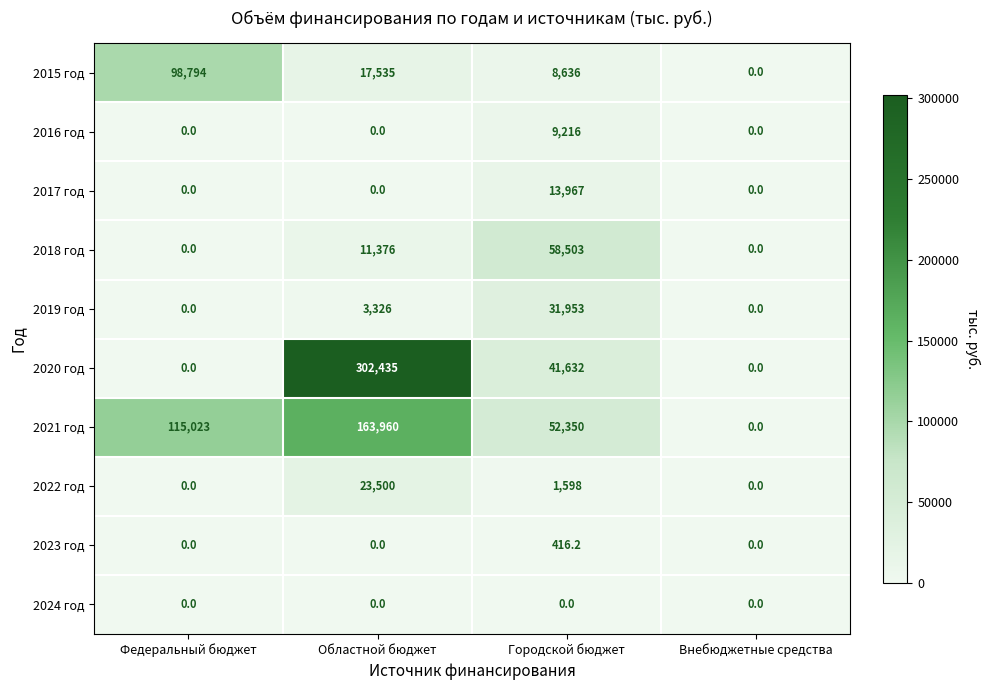

What is the total value across all series at Городской бюджет?

218271.2